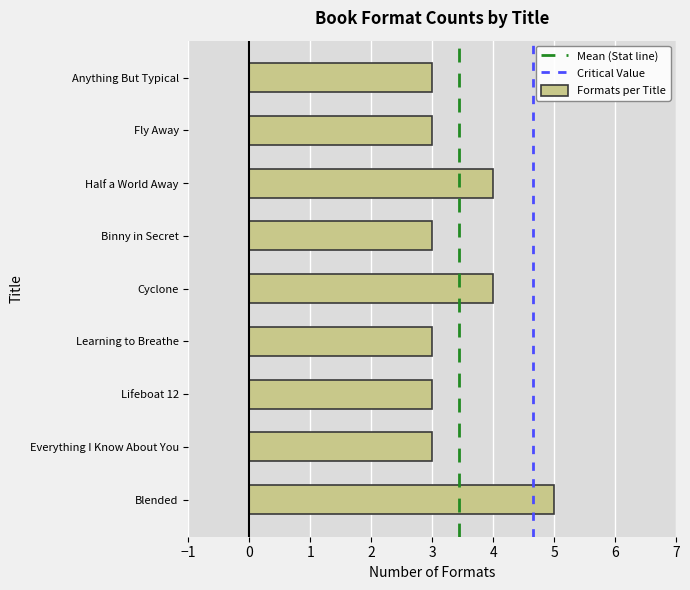

Reading bottom to top, list all the values displayed in this chart.

5	3	3	3	4	3	4	3	3